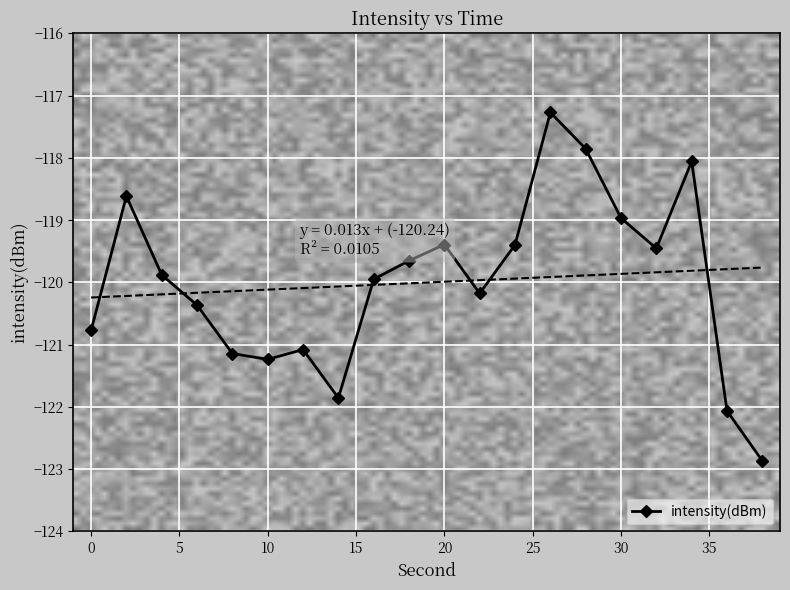

At which category does the chart reach its minimum across all series?

38